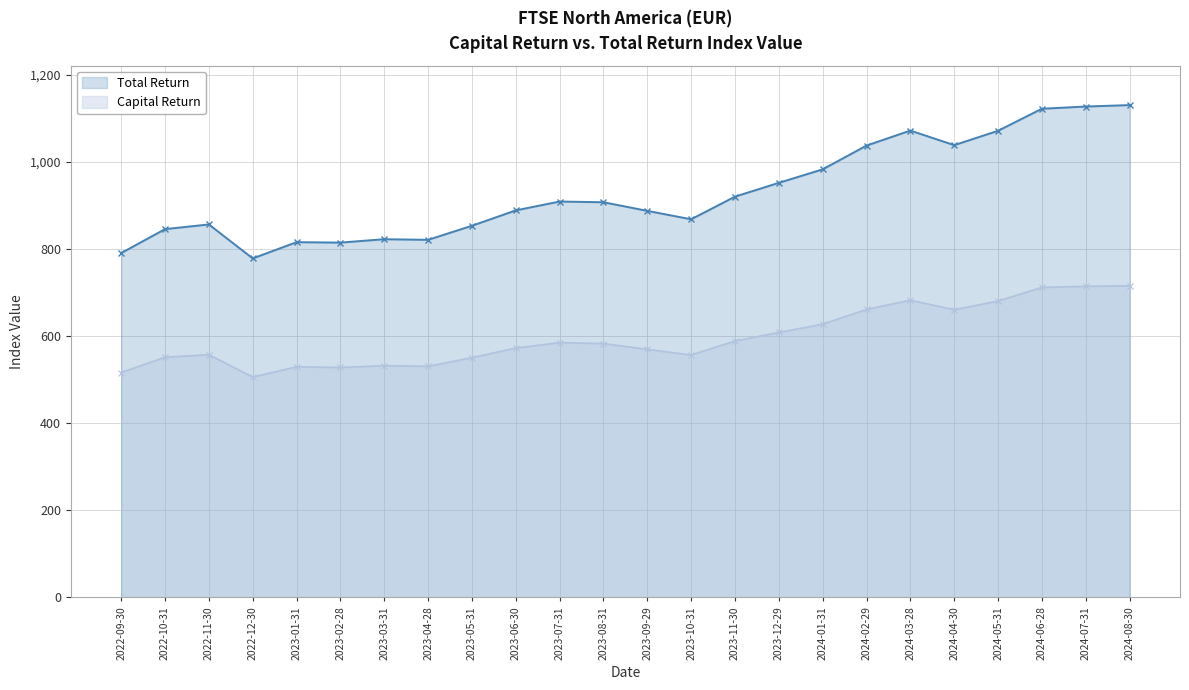

How many data points in Capital Return are above 582?

12